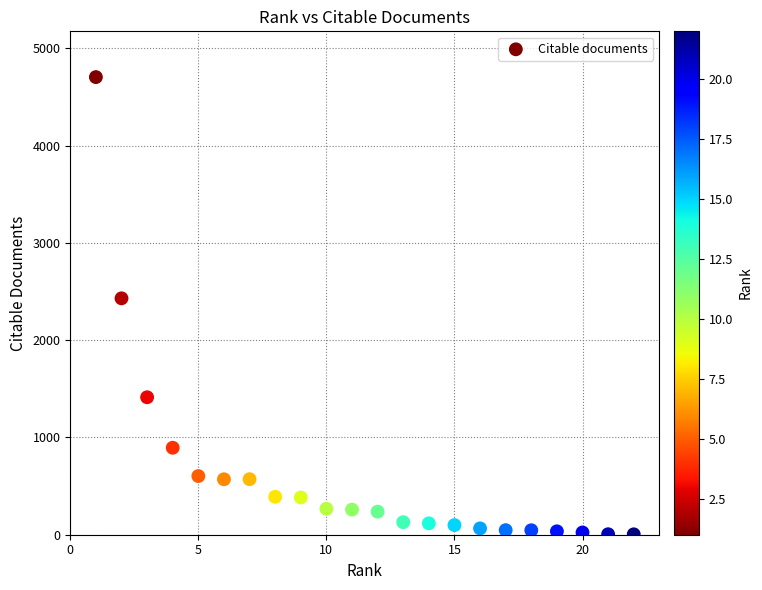

What is the range of Y values (max minus min)?

4700